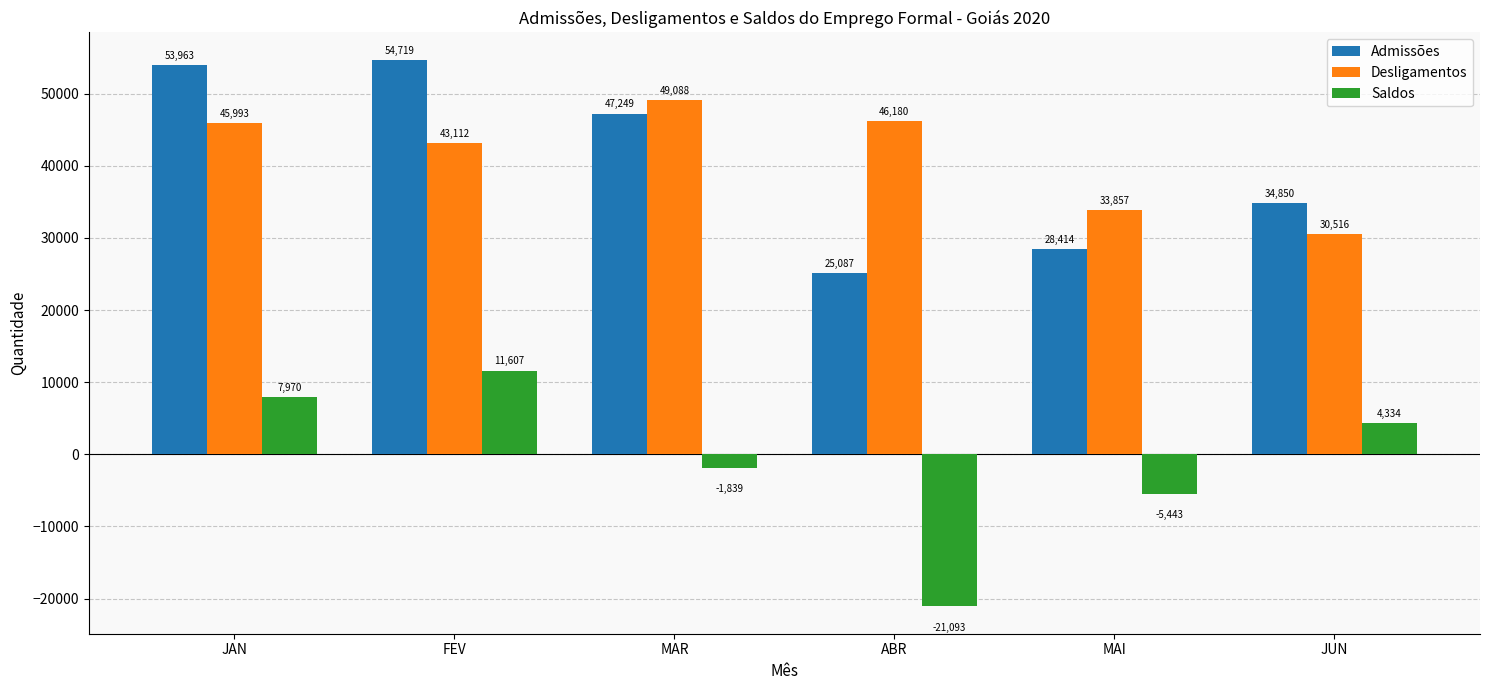

List the series in order of their peak value, highest first.

Admissões, Desligamentos, Saldos